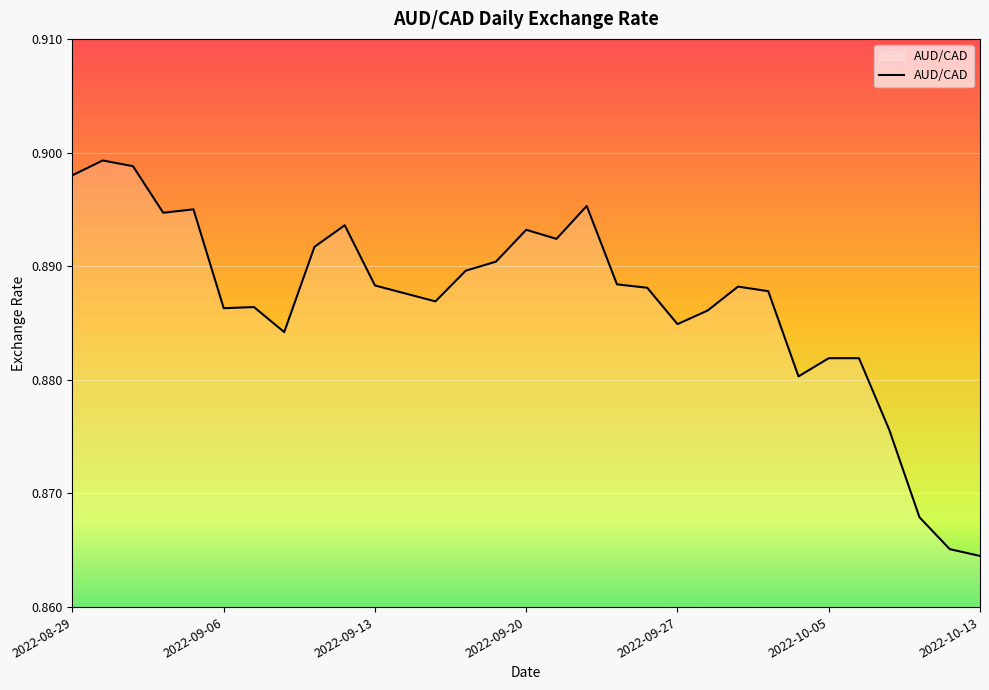

Does the chart display data point markers on the line(s)?

No